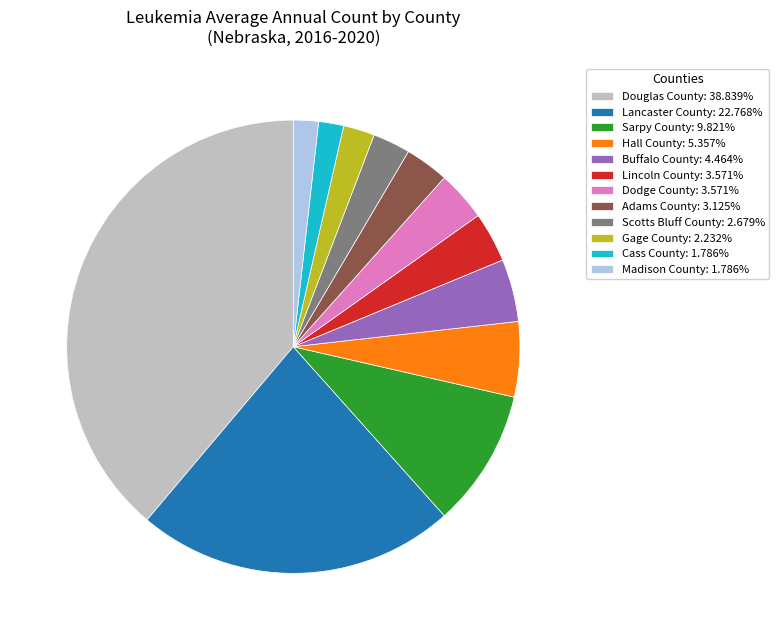

Combined, do Sarpy County: 9.821% and Adams County: 3.125% account for over 50%?

No